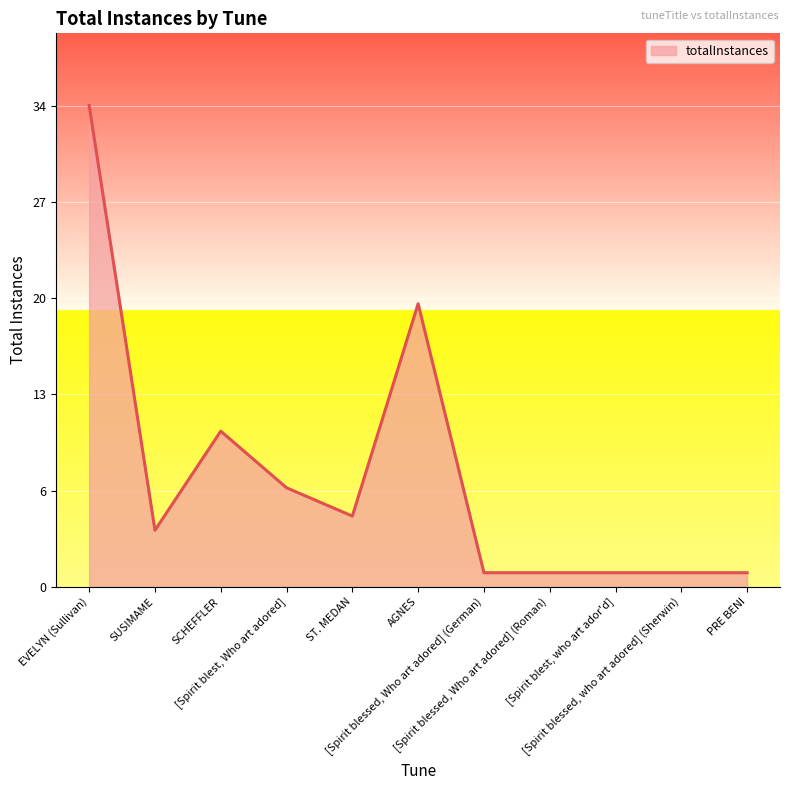

Does the chart display data point markers on the line(s)?

No